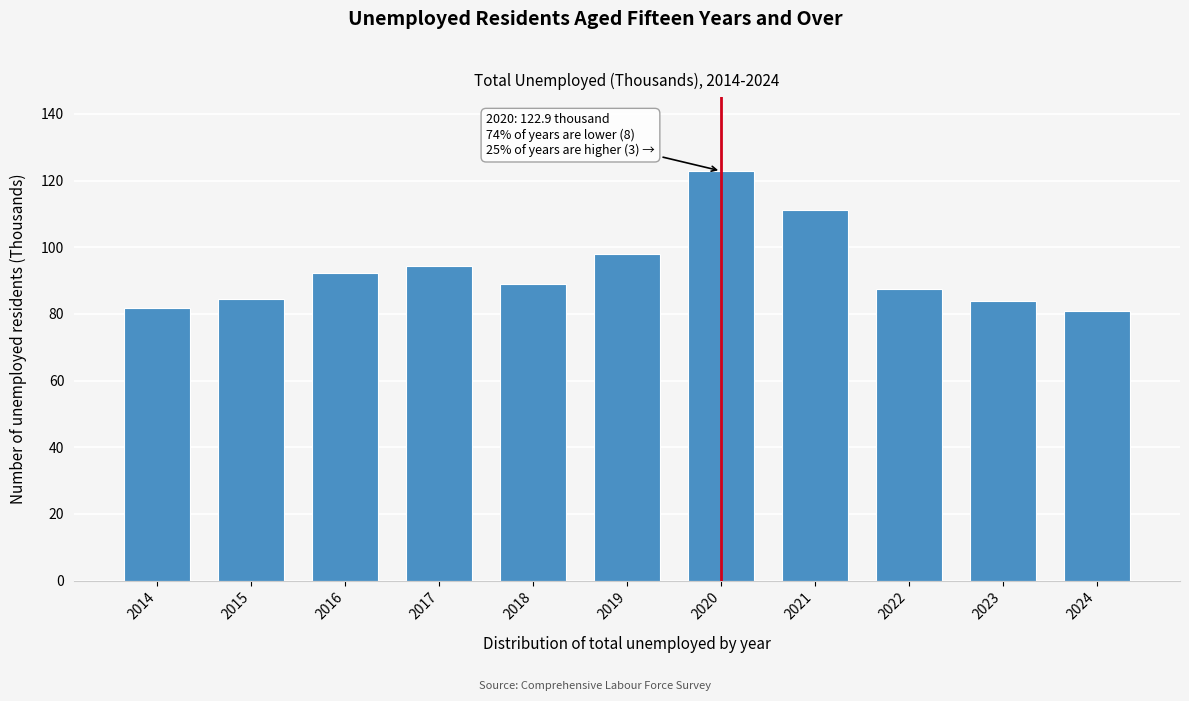

Reading left to right, transcribe all the data shown in this chart.

2014=81.8	2015=84.5	2016=92.3	2017=94.4	2018=89.0	2019=98.1	2020=122.9	2021=111.2	2022=87.6	2023=83.9	2024=80.9